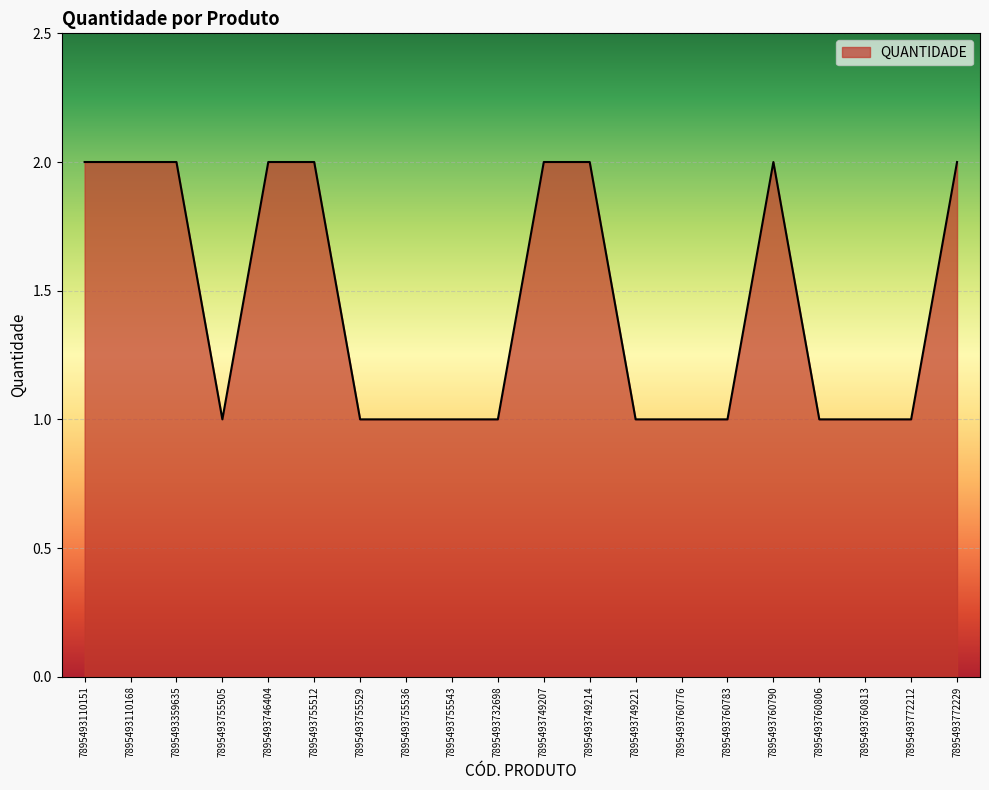

Count the values in the range 1 to 2.

20